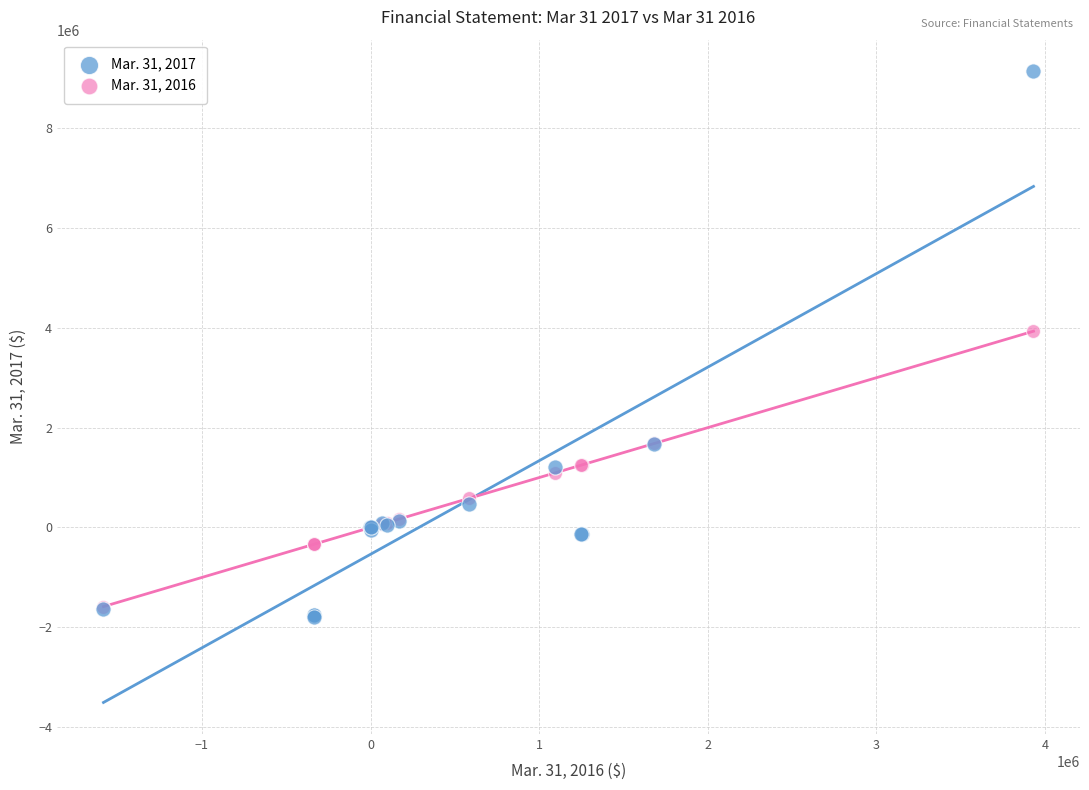

Which series has the widest spread of Y values?

Mar. 31, 2017